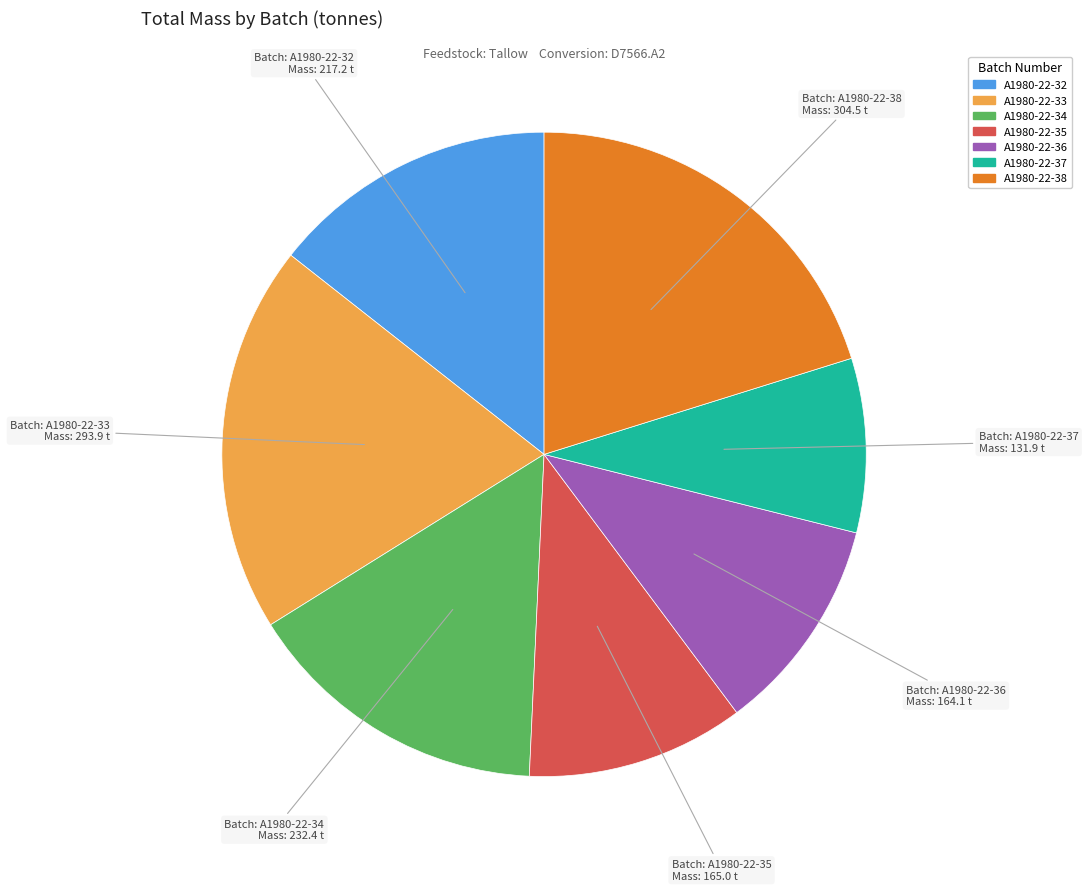

True or false: A1980-22-32 accounts for 7% of the total.

False